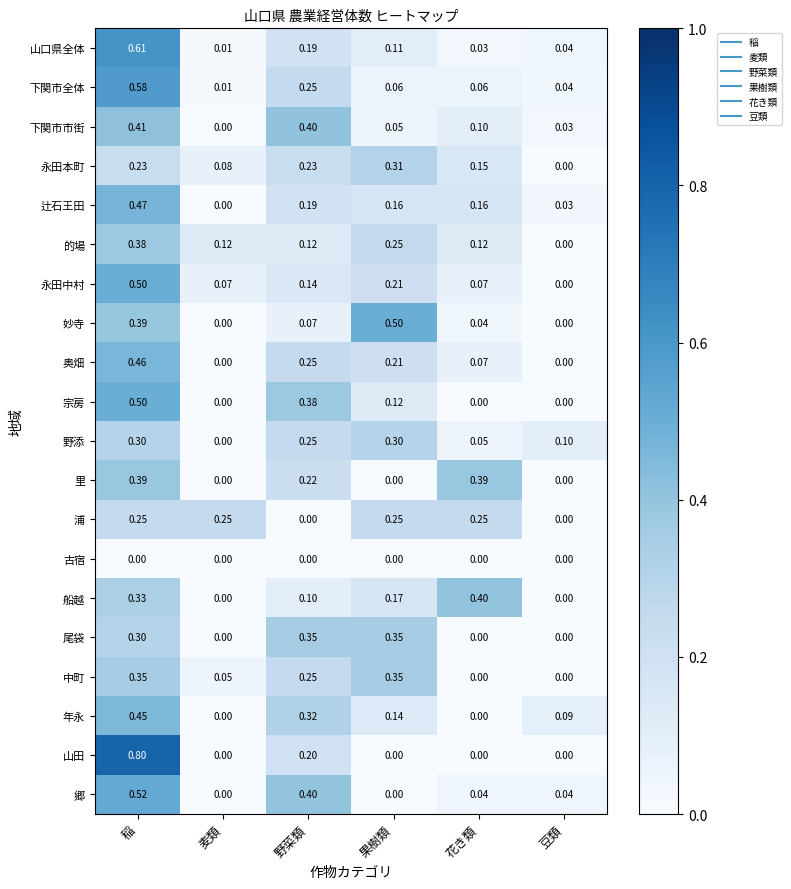

Is the value of 宗房 at 野菜類 greater than the value of 里 at 豆類?

Yes